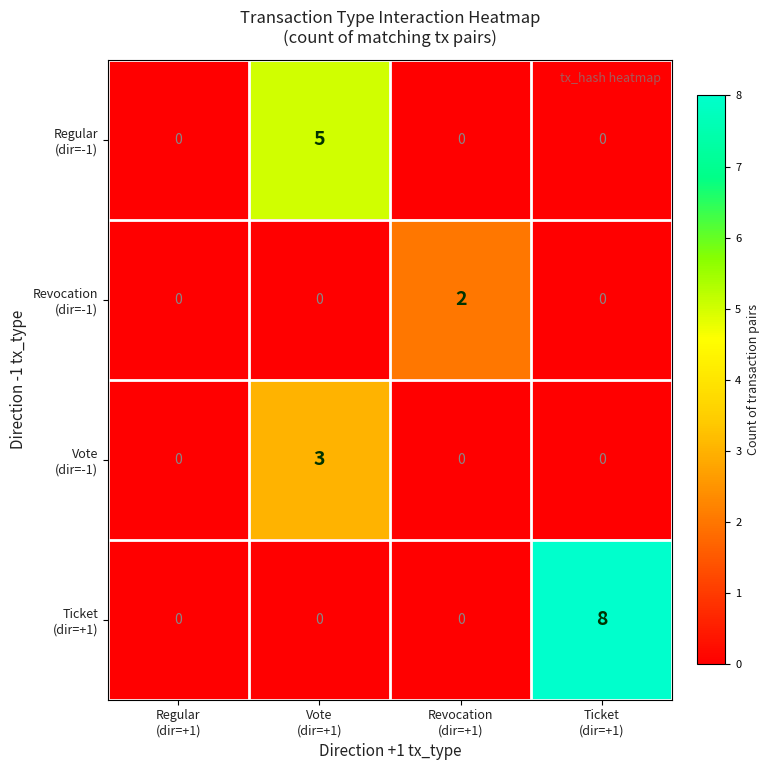

What is the greatest value displayed?

8